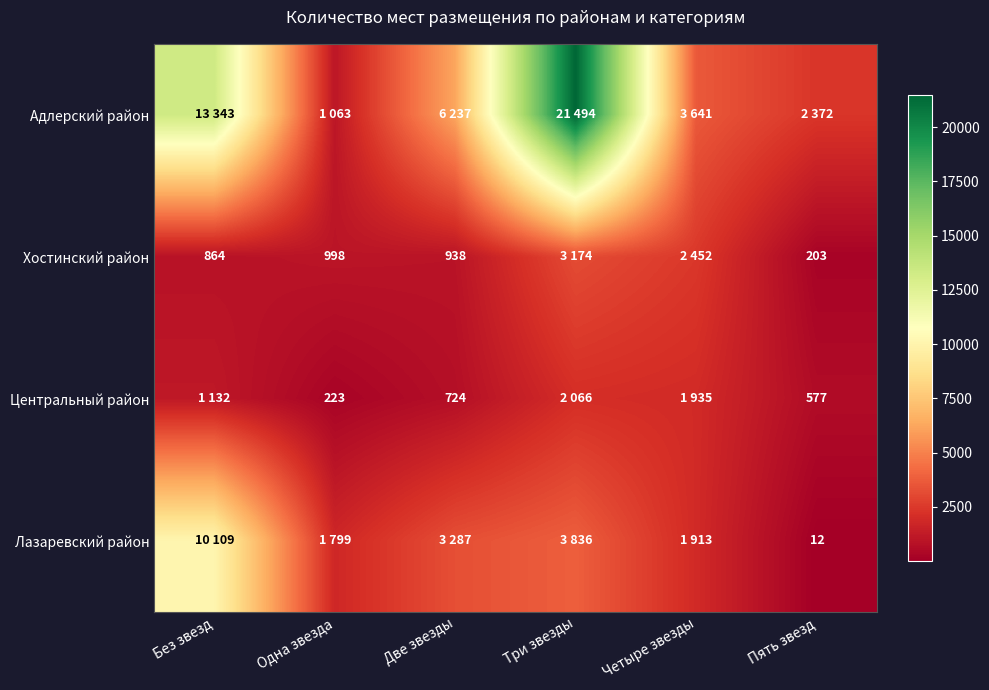

Is it true that Хостинский район equals 1457 at Одна звезда?

False